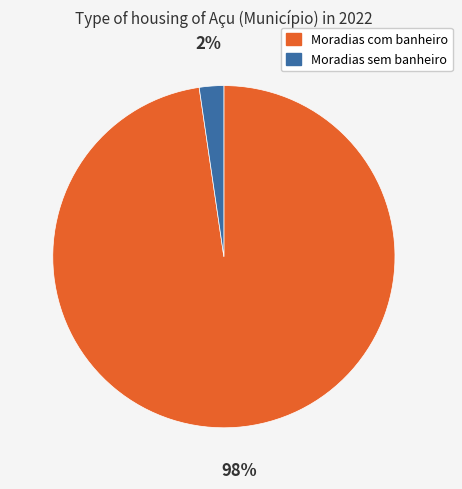

Is there a majority slice in this chart?

Yes